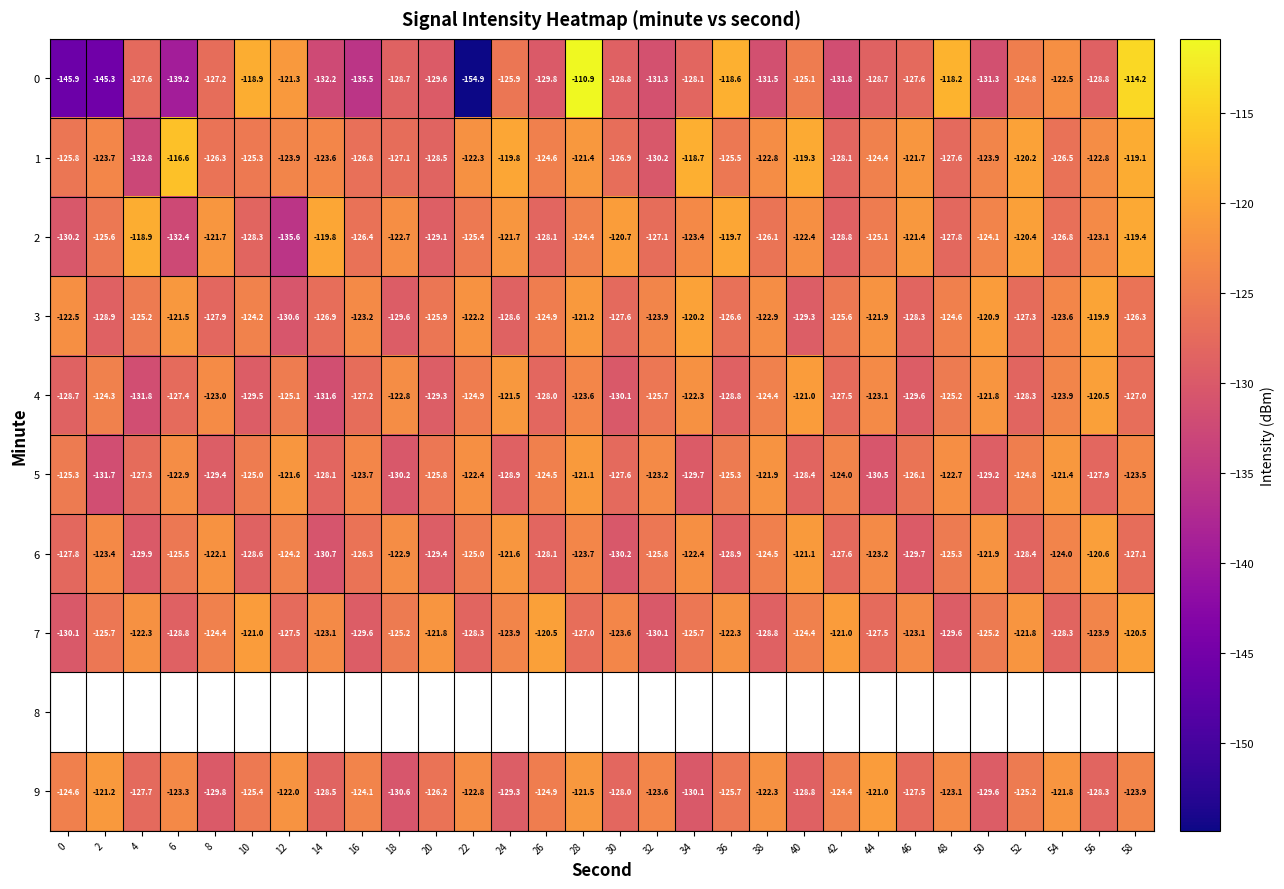

List the labels in order of 4 value, largest first.

56, 40, 24, 50, 34, 18, 8, 44, 28, 54, 2, 38, 22, 12, 48, 32, 58, 16, 6, 42, 26, 52, 0, 36, 20, 10, 46, 30, 14, 4